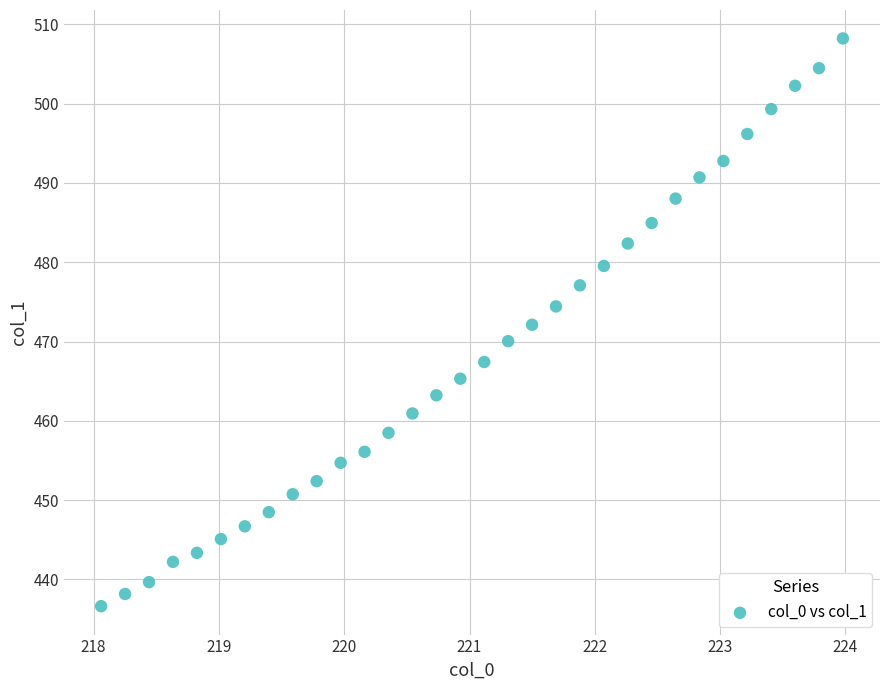

What is the range of X values (max minus min)?

5.9